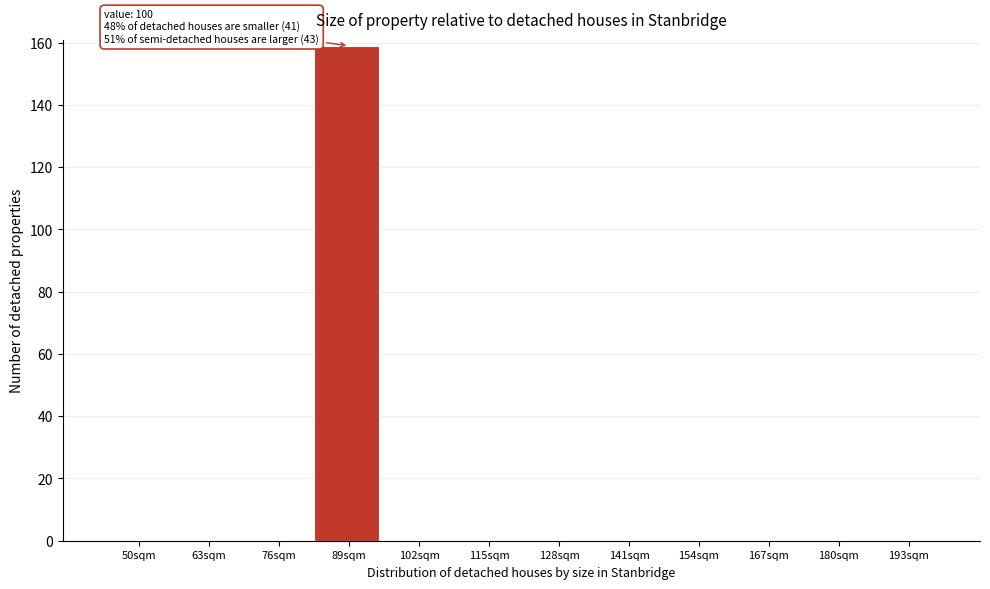

Reading left to right, extract all data points from this chart.

50sqm=0	63sqm=0	76sqm=0	89sqm=159	102sqm=0	115sqm=0	128sqm=0	141sqm=0	154sqm=0	167sqm=0	180sqm=0	193sqm=0